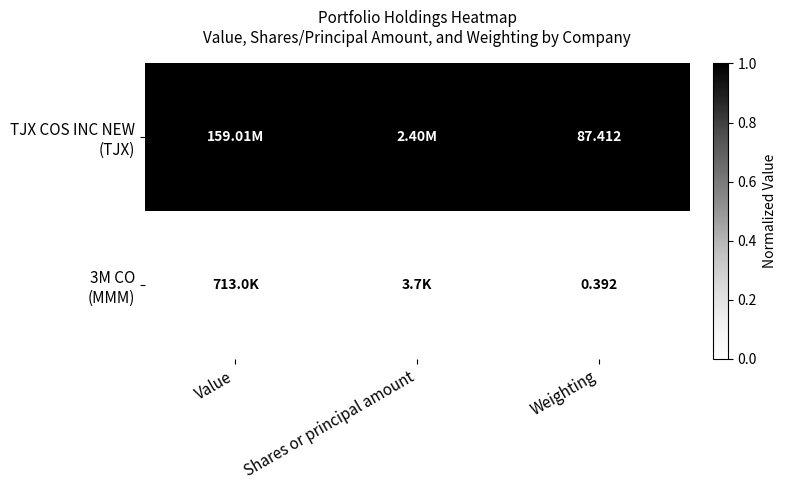

The value of TJX COS INC NEW (TJX) at Value is 1. True or false?

False